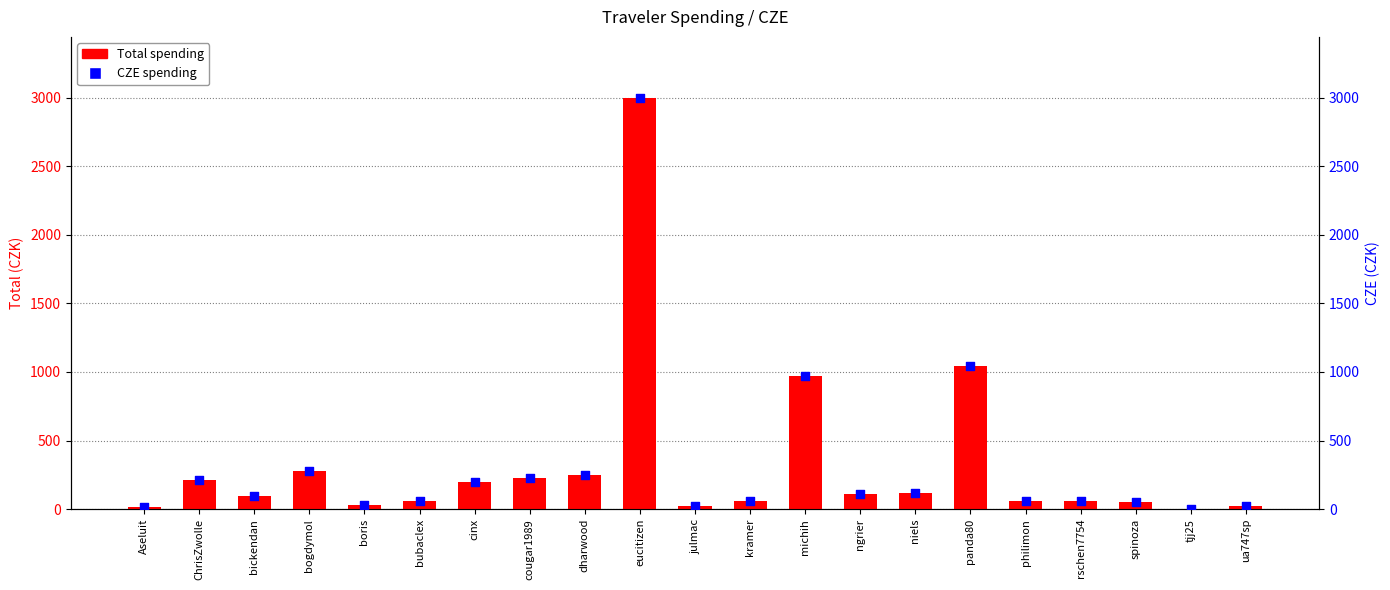

Which series has the largest Y range (max minus min)?

Total